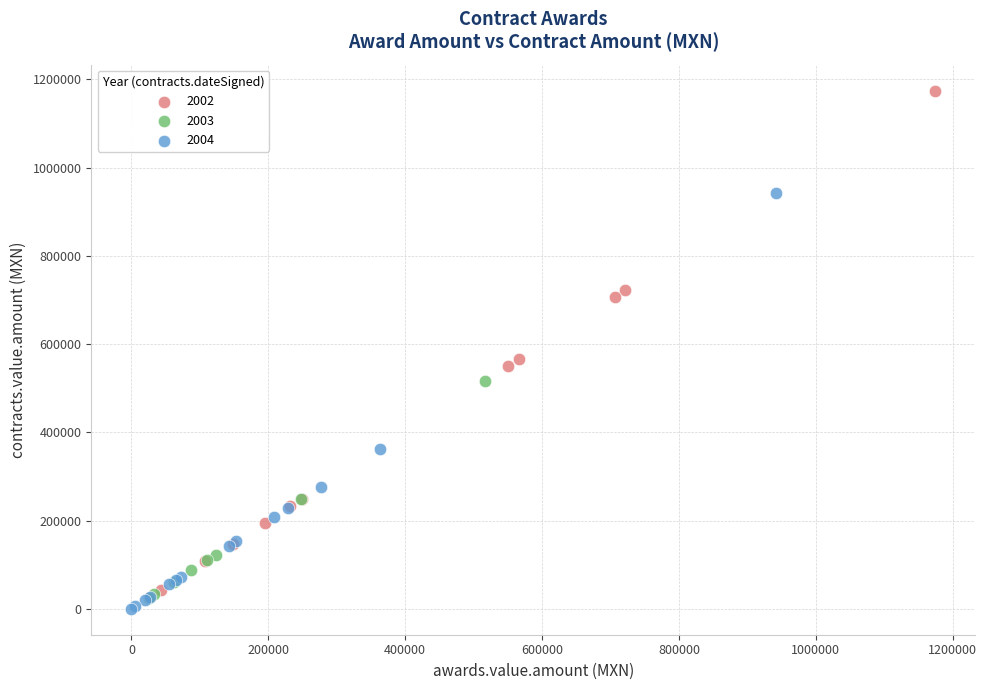

Which series reaches the maximum Y coordinate?

2002